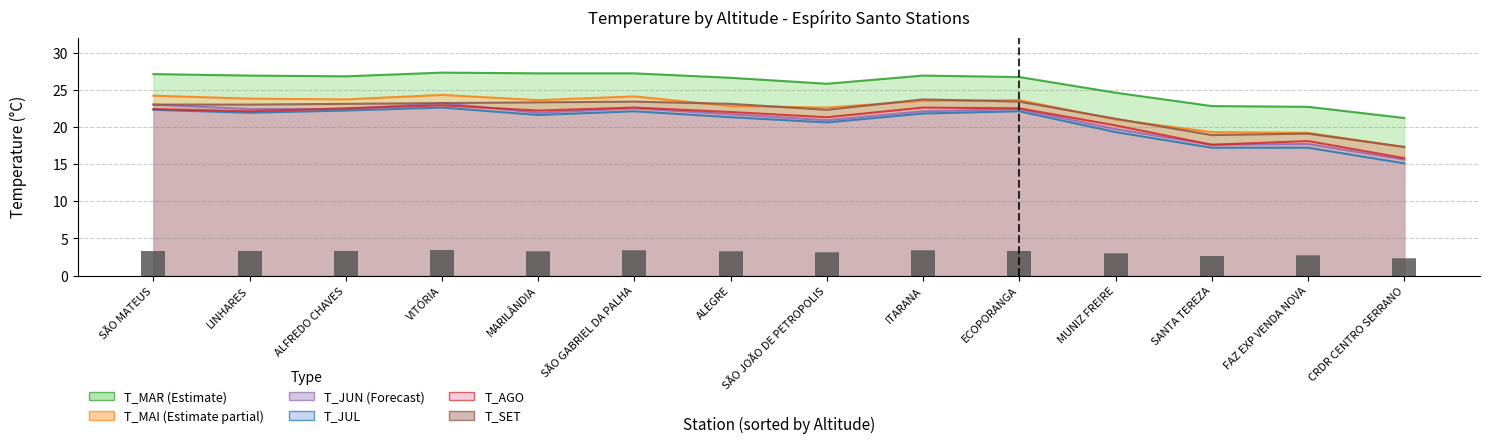

Are the bars horizontal?

No